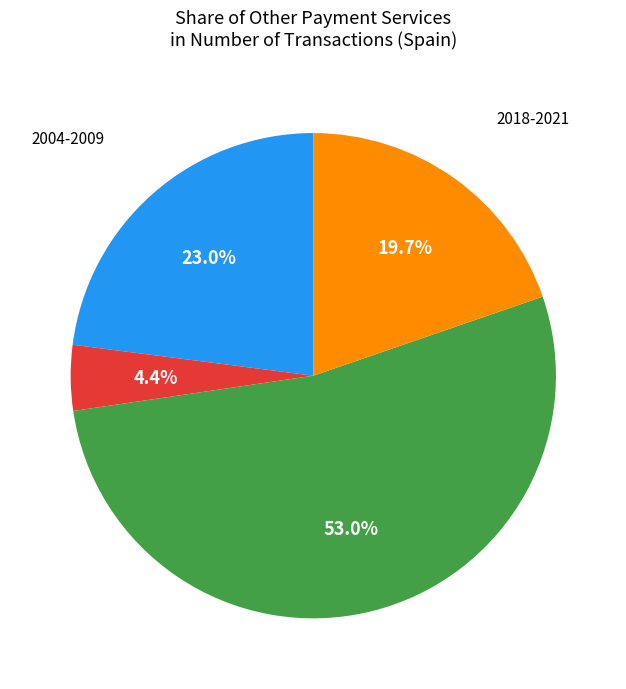

Does any single category account for the majority?

Yes